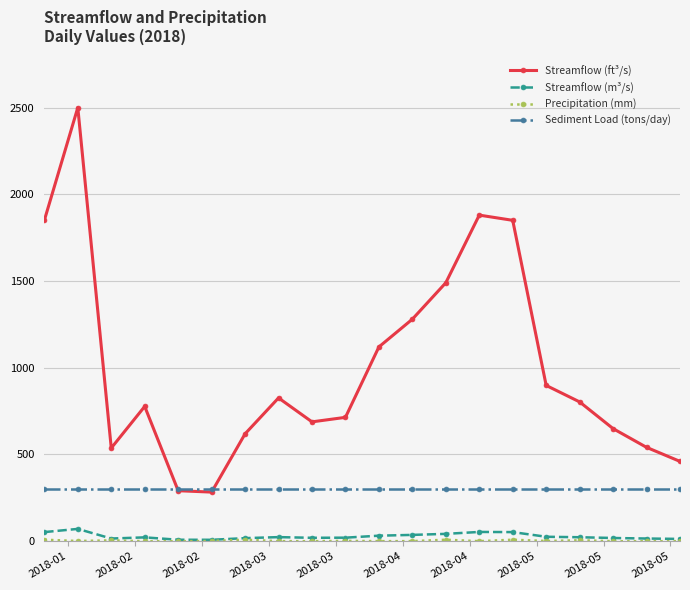

What is the maximum value for Streamflow (ft³/s)?

2500.0